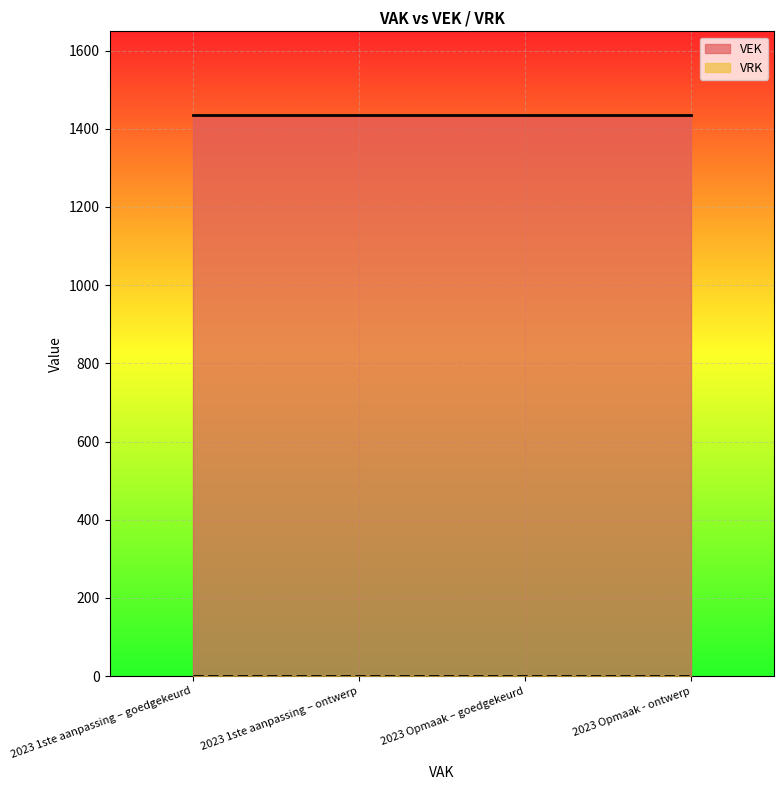

True or false: VEK and VRK cross at least once.

False